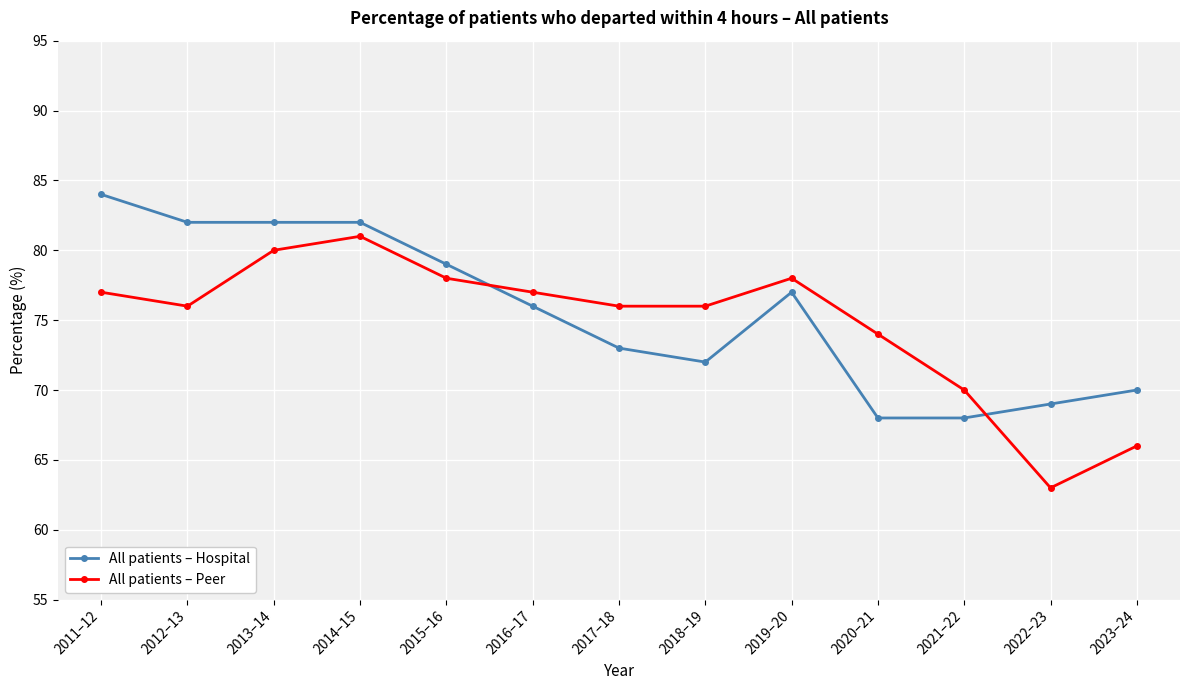

What value does the All patients – Peer series have at 2017–18?

76